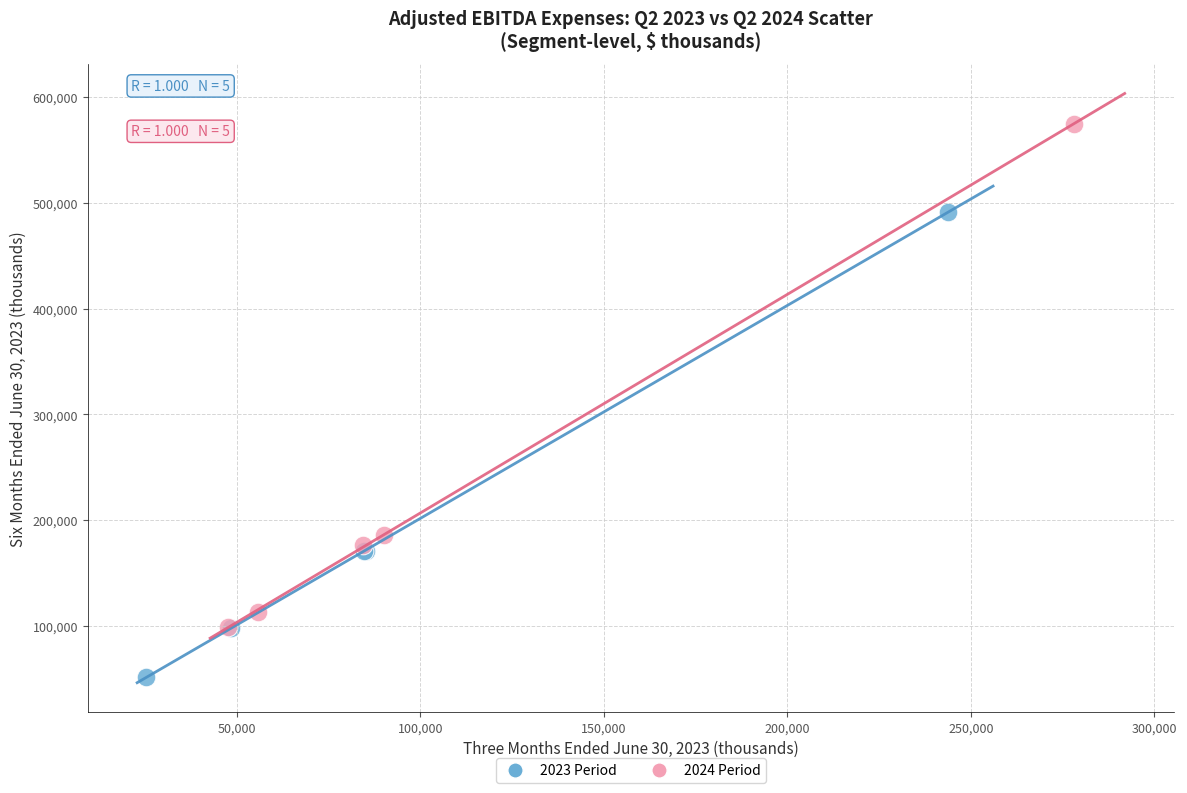

What are all the series names shown in the legend?

2023 Period, 2024 Period